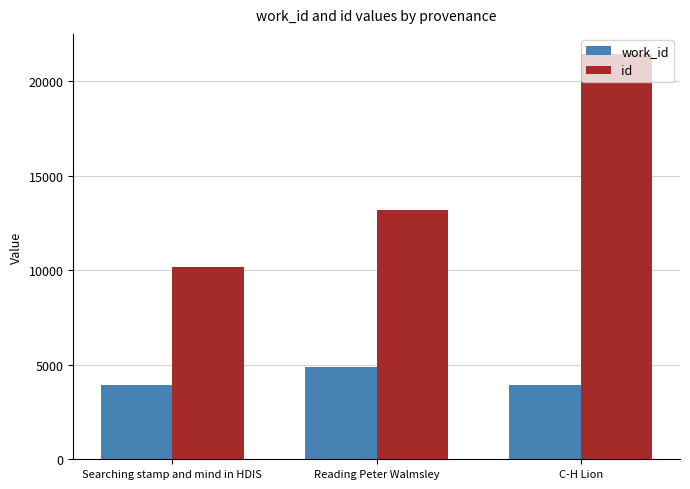

True or false: id has a value of 10160 at Searching stamp and mind in HDIS.

True